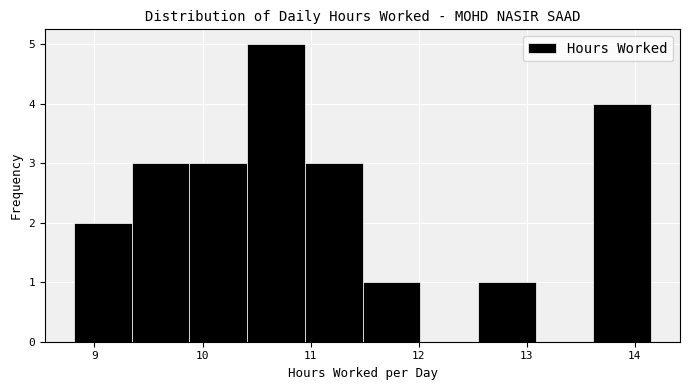

Reading left to right, list every bar in this chart as the range it spans on the x-axis followed by its height. Neither the bar edges nor the heights are printed on the chart, so give them approximately, as read against the axes.

8.8 to 9.3: 2
9.3 to 9.9: 3
9.9 to 10.4: 3
10.4 to 10.9: 5
10.9 to 11.5: 3
11.5 to 12.0: 1
12.0 to 12.5: 0
12.5 to 13.1: 1
13.1 to 13.6: 0
13.6 to 14.2: 4